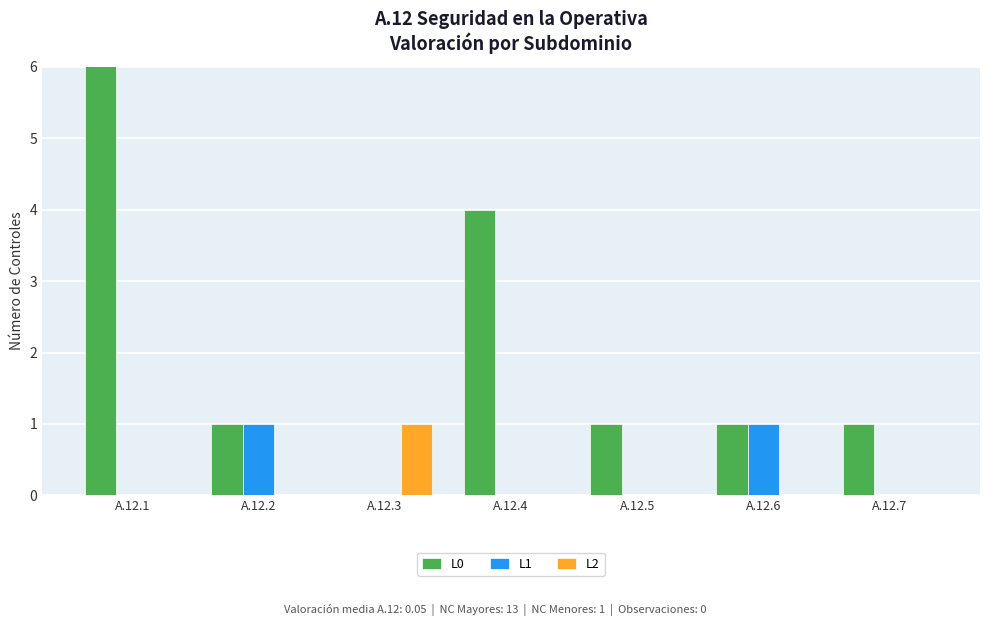

What is the maximum value for L1?

1